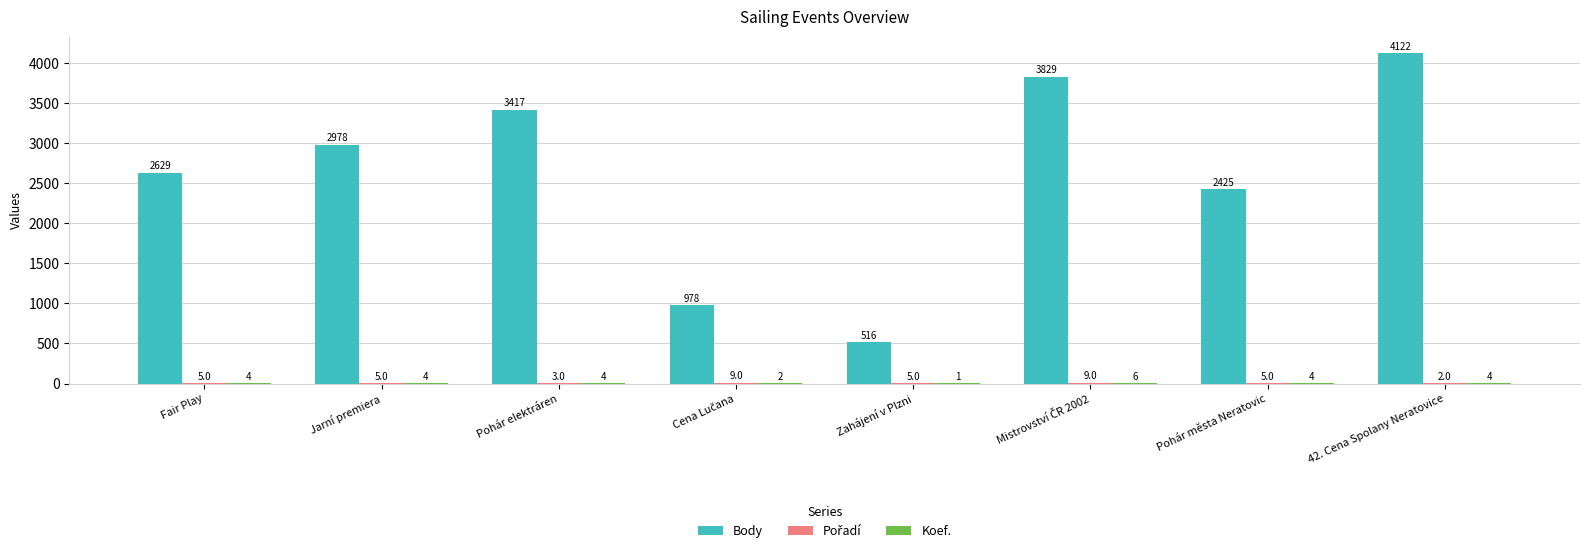

Between Jarní premiera and 42. Cena Spolany Neratovice, which series saw the biggest shift?

Body